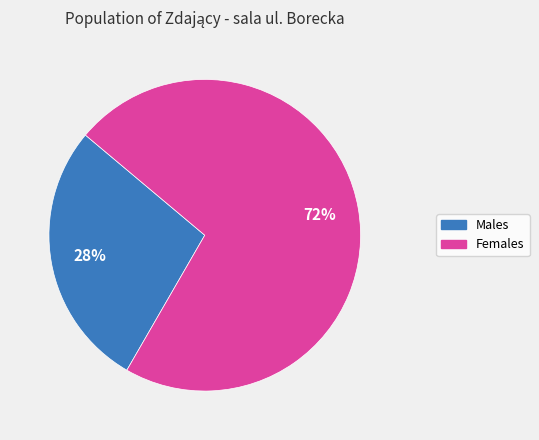

To the nearest percent, what is the average slice percentage?

50%